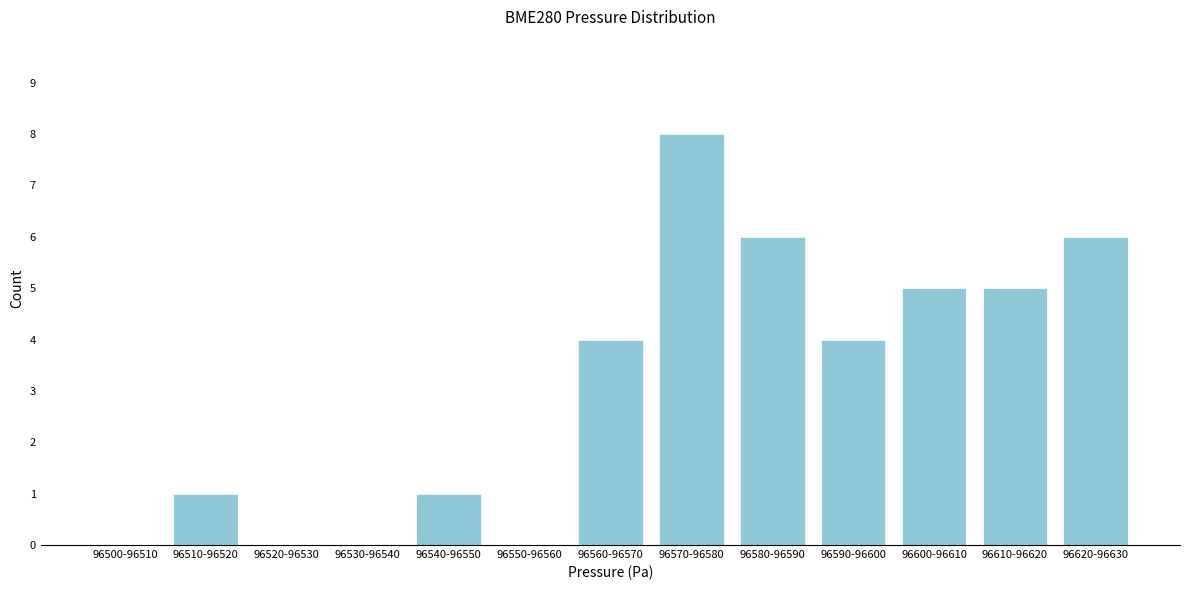

Reading left to right, extract all data points from this chart.

96500-96510=0	96510-96520=1	96520-96530=0	96530-96540=0	96540-96550=1	96550-96560=0	96560-96570=4	96570-96580=8	96580-96590=6	96590-96600=4	96600-96610=5	96610-96620=5	96620-96630=6